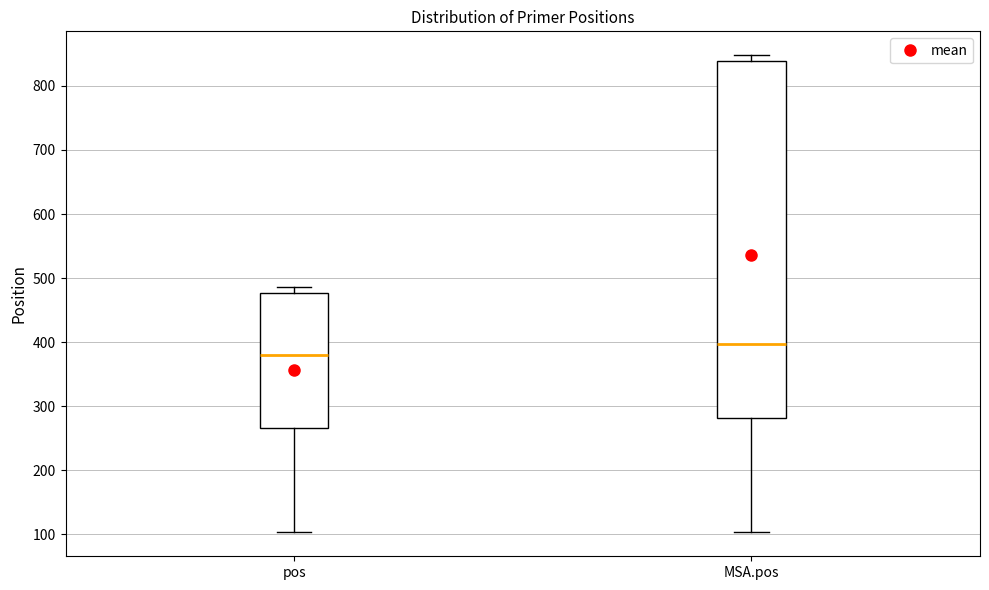

Reading left to right, transcribe this box plot: for each box, give where its median line is, the range the box spans, and where its two whiskers end, as read against the y-axis. The values are not printed on the chart, so give them approximately, as read against the axis.

pos: median 380, box 270 to 480, whiskers 100 to 490
MSA.pos: median 400, box 280 to 840, whiskers 100 to 850